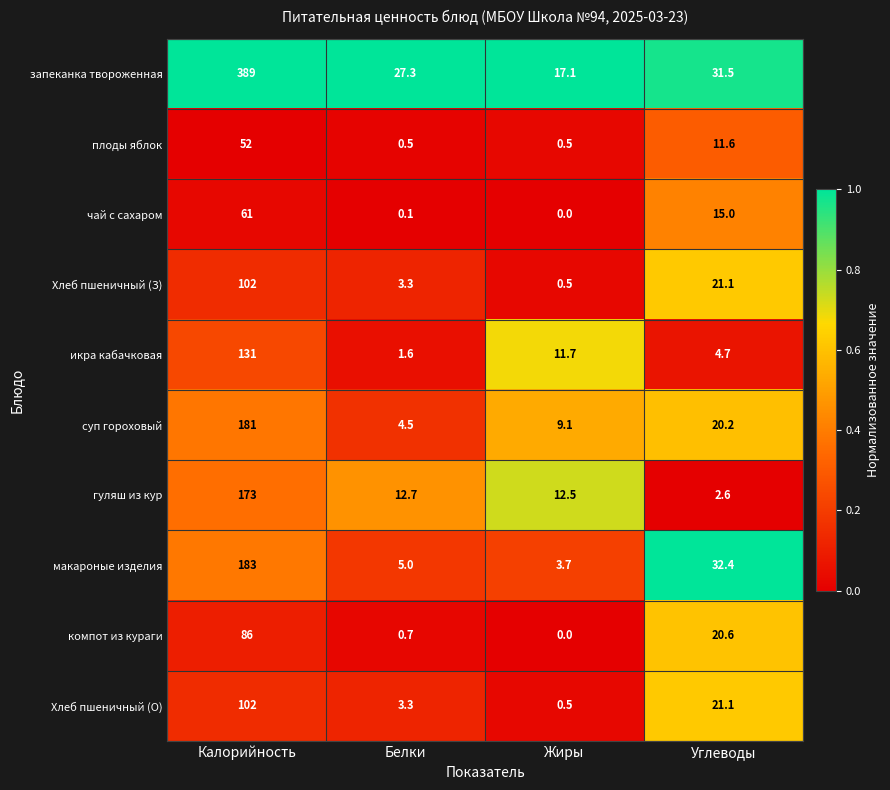

What is the difference between the maximum and minimum values in the суп гороховый series?

176.5